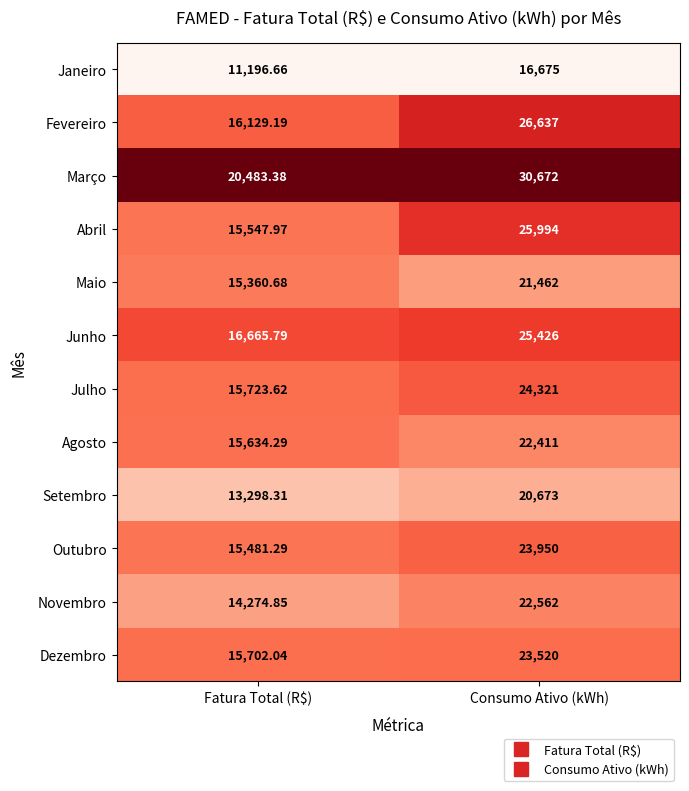

Which category has the lowest value across all series?

Fatura Total (R$)